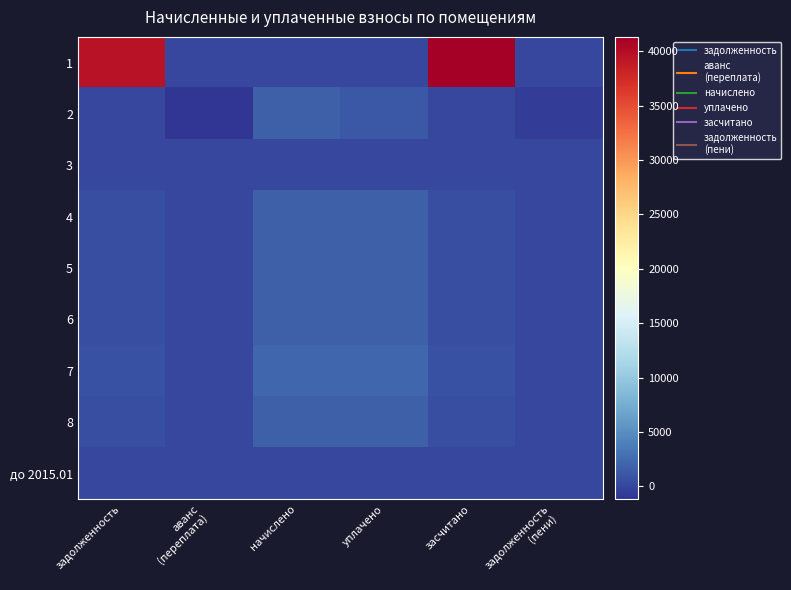

Reading left to right, list all the values displayed in this chart.

1: задолженность=39596.8	аванс
(переплата)=0.0	начислено=0.0	уплачено=0.0	засчитано=41323.5	задолженность
(пени)=0.0
2: задолженность=0.0	аванс
(переплата)=-1187.8	начислено=1781.7	уплачено=1187.8	засчитано=0.0	задолженность
(пени)=-593.9
3: задолженность=0.0	аванс
(переплата)=0.0	начислено=0.0	уплачено=0.0	засчитано=0.0	задолженность
(пени)=0.0
4: задолженность=578.0	аванс
(переплата)=0.0	начислено=1734.0	уплачено=1734.0	засчитано=578.0	задолженность
(пени)=0.0
5: задолженность=587.8	аванс
(переплата)=0.0	начислено=1763.3	уплачено=1763.3	засчитано=587.8	задолженность
(пени)=0.0
6: задолженность=600.0	аванс
(переплата)=0.0	начислено=1800.0	уплачено=1800.0	засчитано=600.0	задолженность
(пени)=0.0
7: задолженность=766.0	аванс
(переплата)=0.0	начислено=2298.6	уплачено=2298.4	засчитано=766.2	задолженность
(пени)=0.0
8: задолженность=600.0	аванс
(переплата)=0.0	начислено=1800.0	уплачено=1800.0	засчитано=600.0	задолженность
(пени)=0.0
до 2015.01: задолженность=0.0	аванс
(переплата)=0.0	начислено=0.0	уплачено=0.0	засчитано=0.0	задолженность
(пени)=0.0